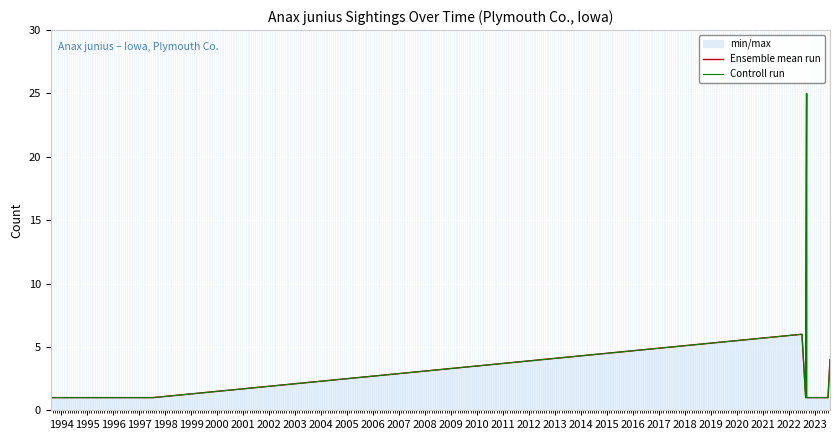

What is the highest value of the Ensemble mean run series?

25